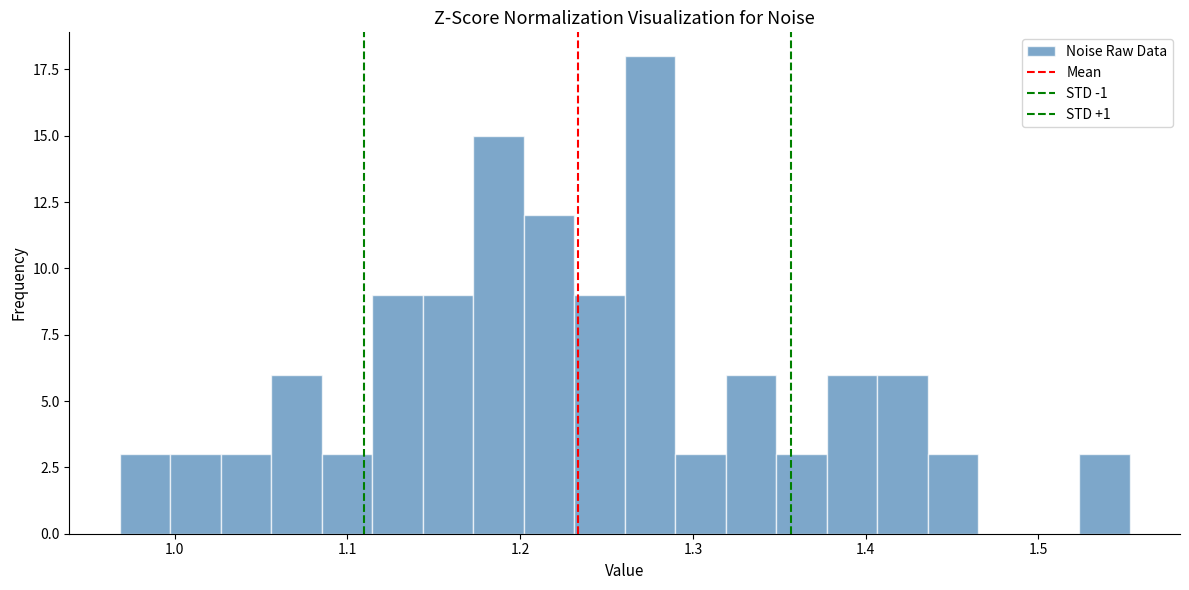

Read against the x-axis, roughly where is the centre of the tallest bar?

1.28